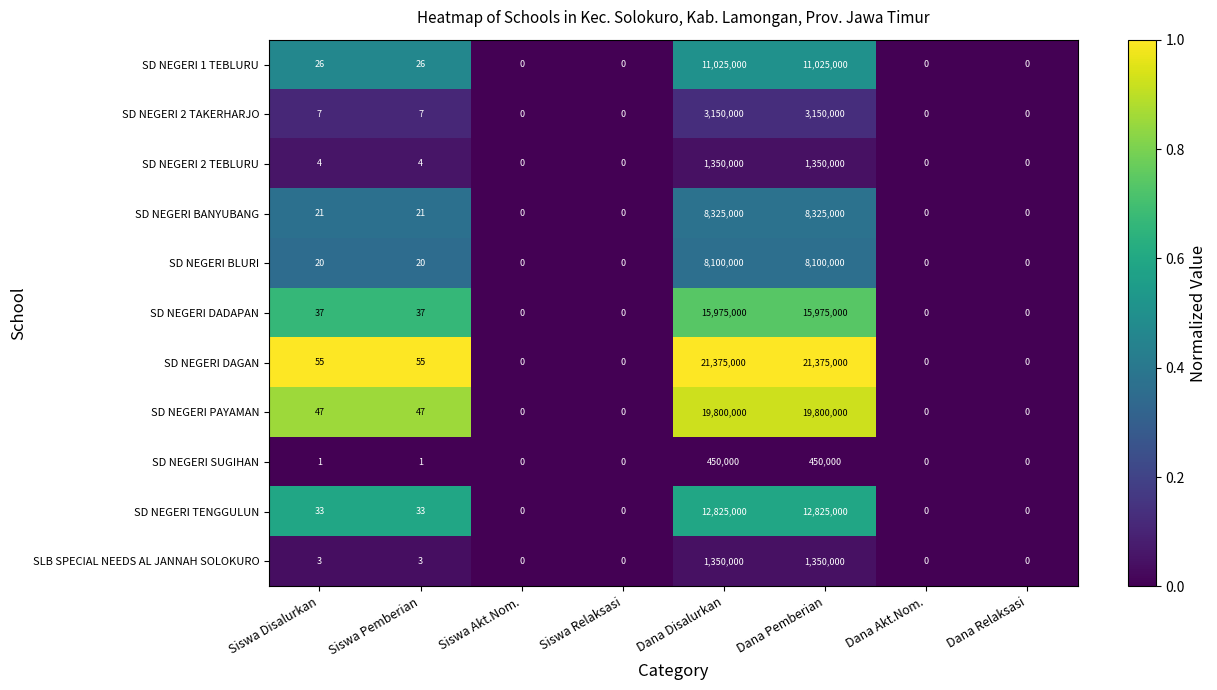

What is the sum of all SD NEGERI 2 TEBLURU values?

2700008